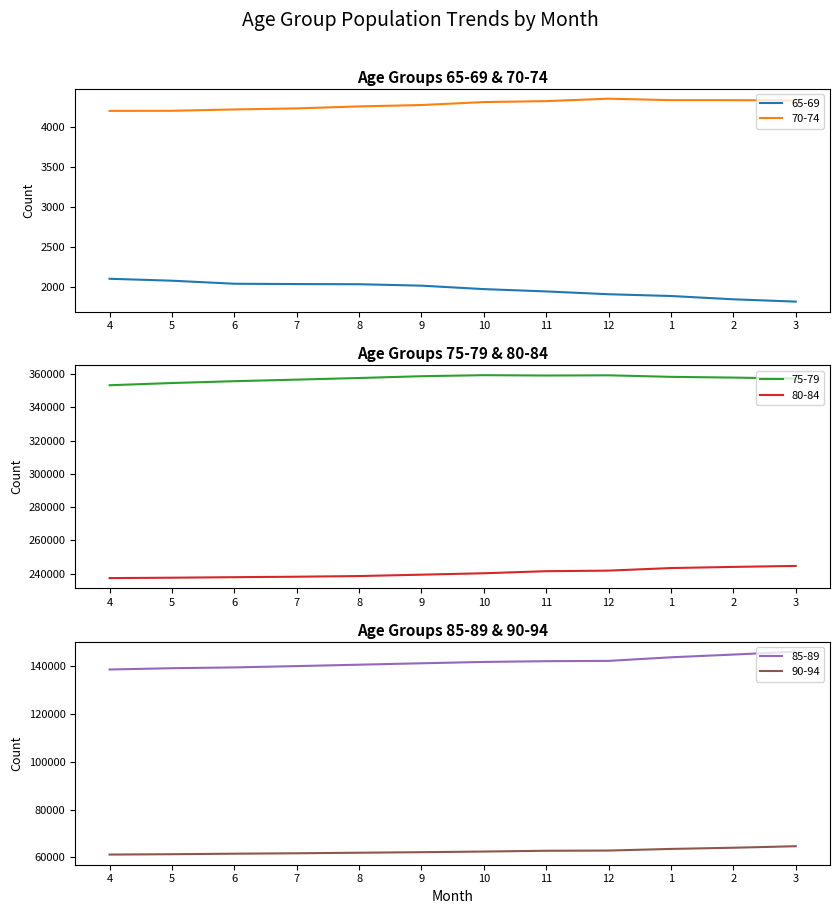

What is the difference between the second highest and second lowest values in the 75-79 series?

4646